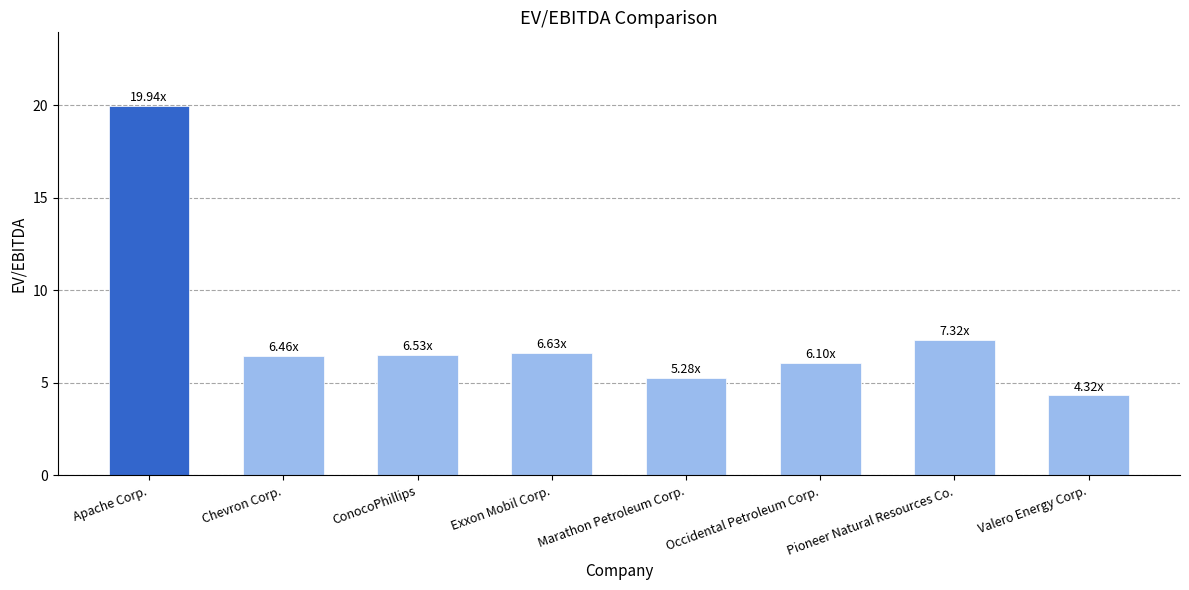

Reading left to right, list all the values displayed in this chart.

19.9	6.5	6.5	6.6	5.3	6.1	7.3	4.3